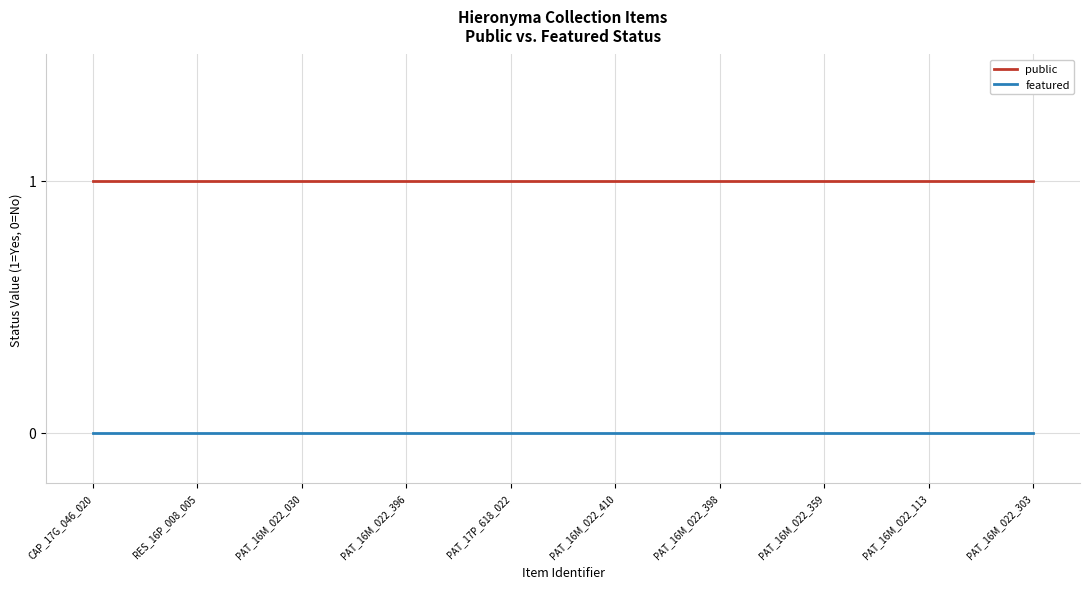

At how many categories does at least one series exceed 0?

10